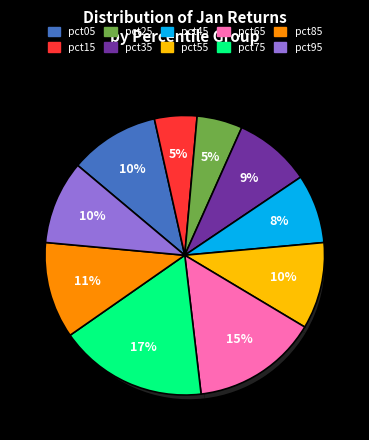

What is the total percentage of pct05 and pct15?

15.3%